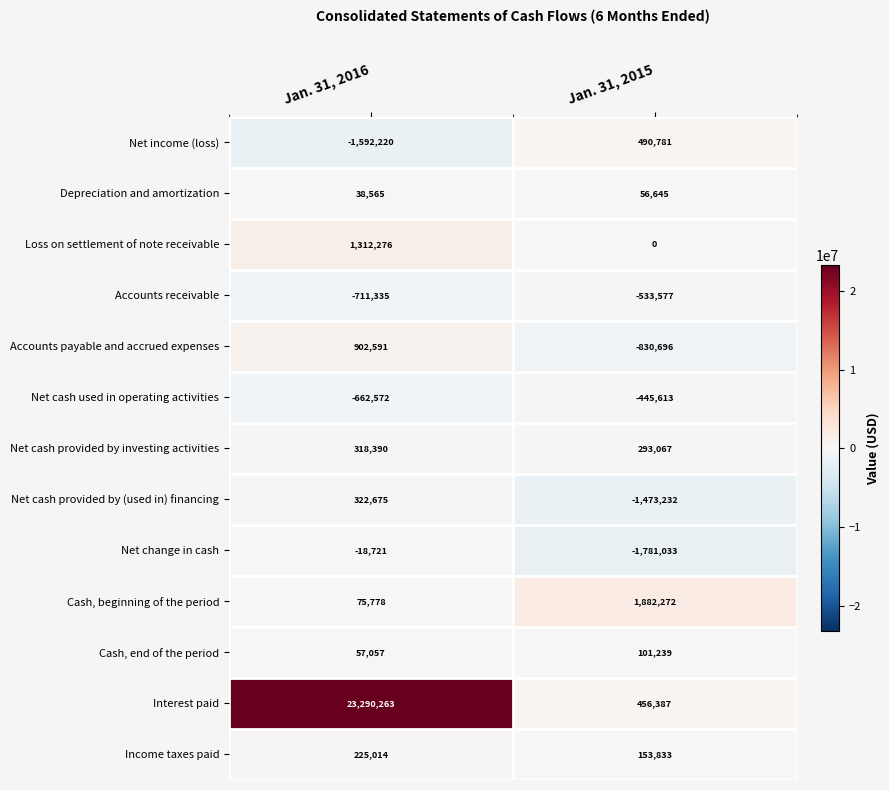

Rank the categories by Depreciation and amortization value from lowest to highest.

Jan. 31, 2016, Jan. 31, 2015